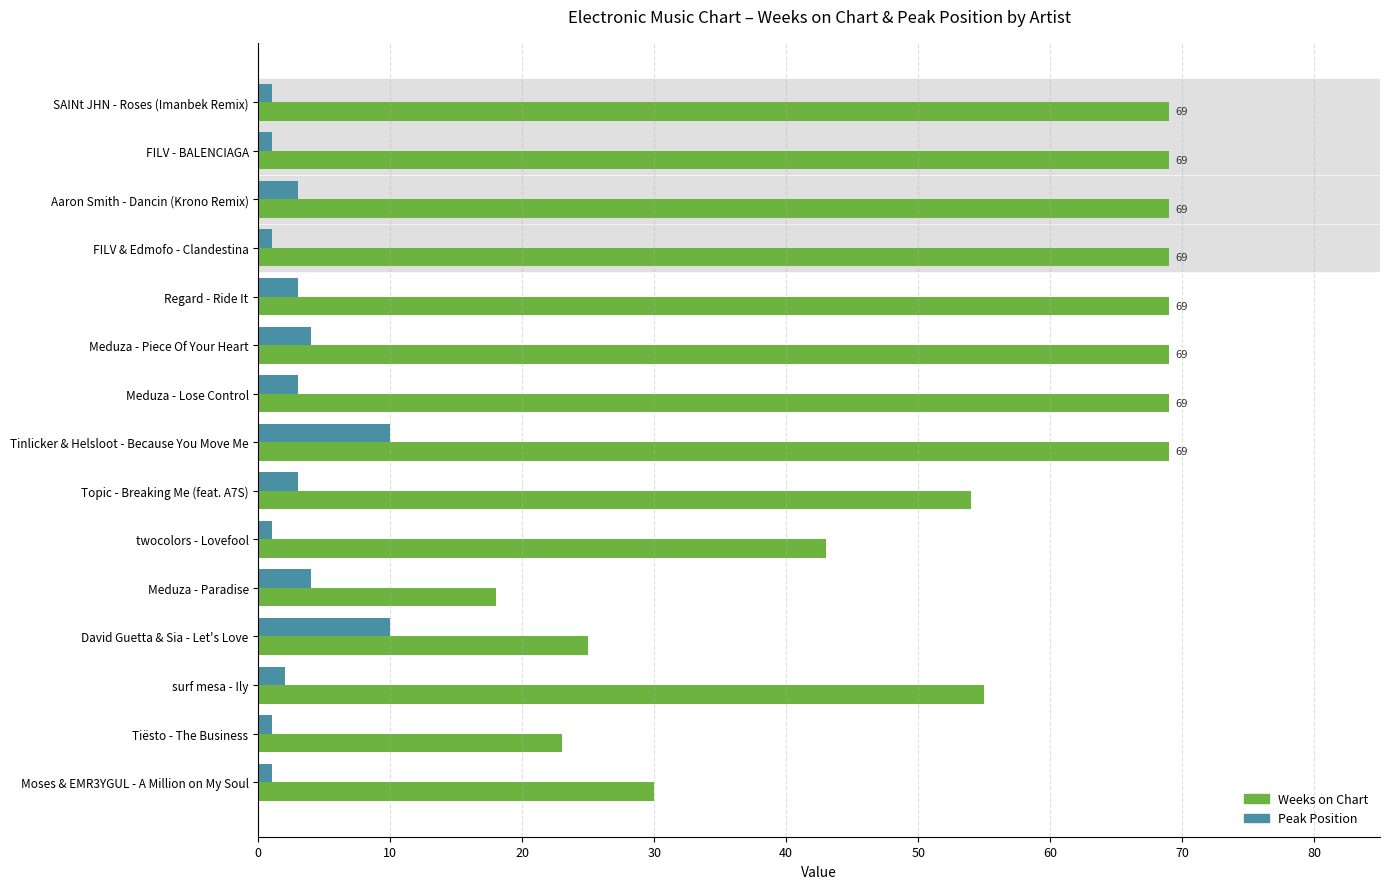

Which series has the widest spread of values?

Weeks on Chart